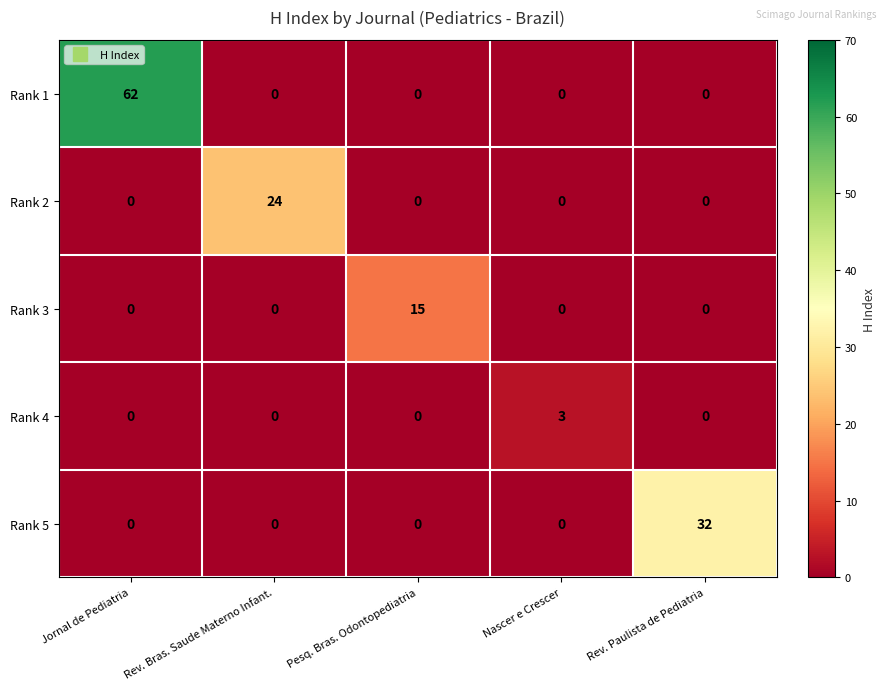

At which category does the chart reach its peak across all series?

Jornal de Pediatria